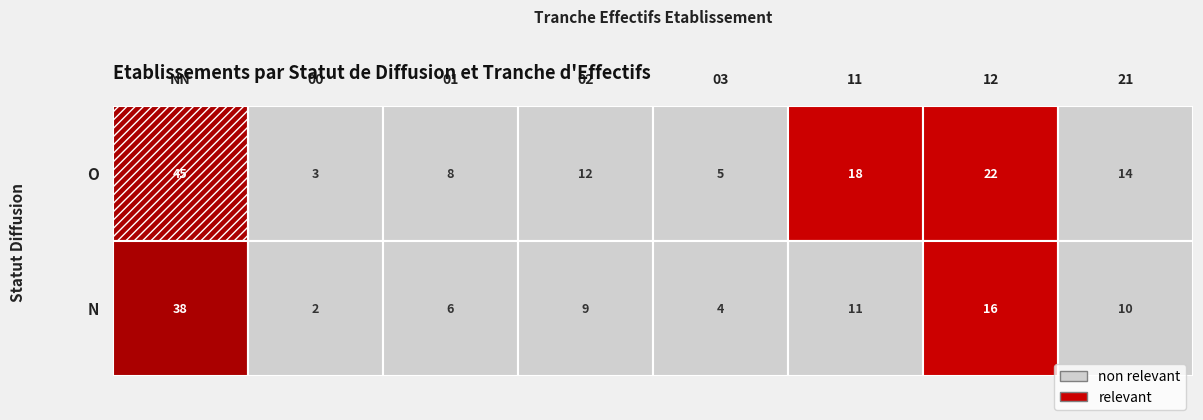

What is the difference between the maximum and minimum values in the O series?

42